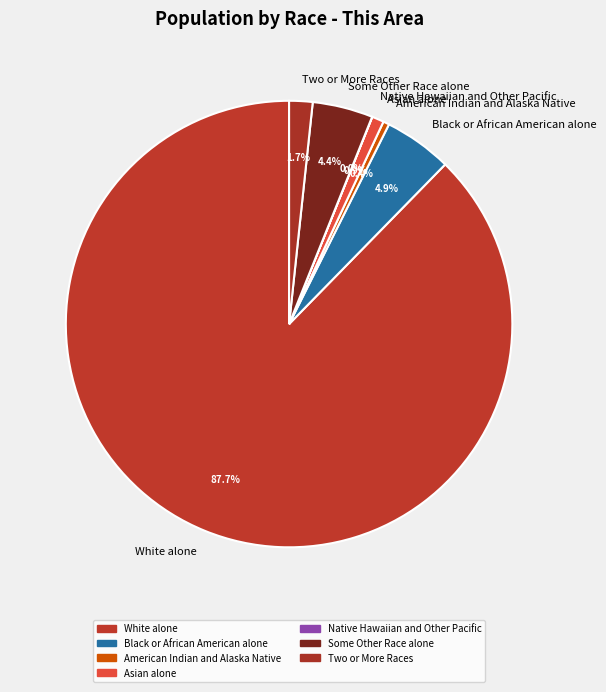

Is the sum of American Indian and Alaska Native and White alone greater than half?

Yes